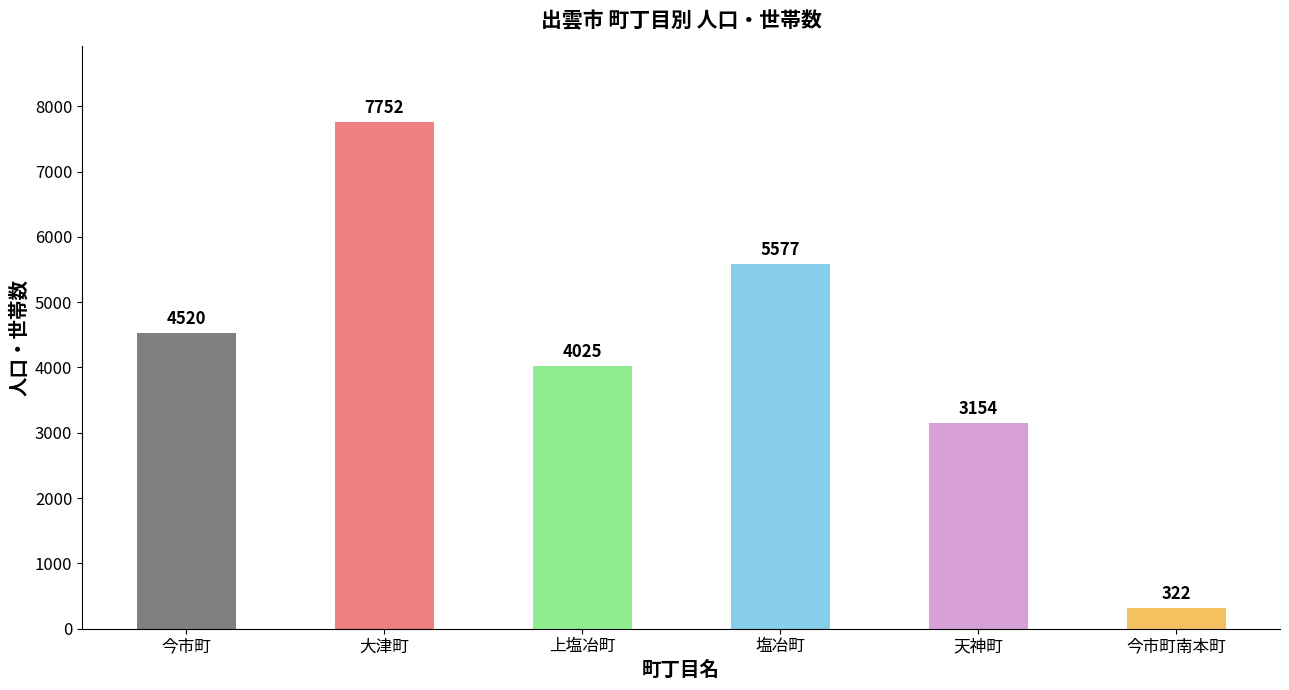

How many distinct data groups are displayed?

1